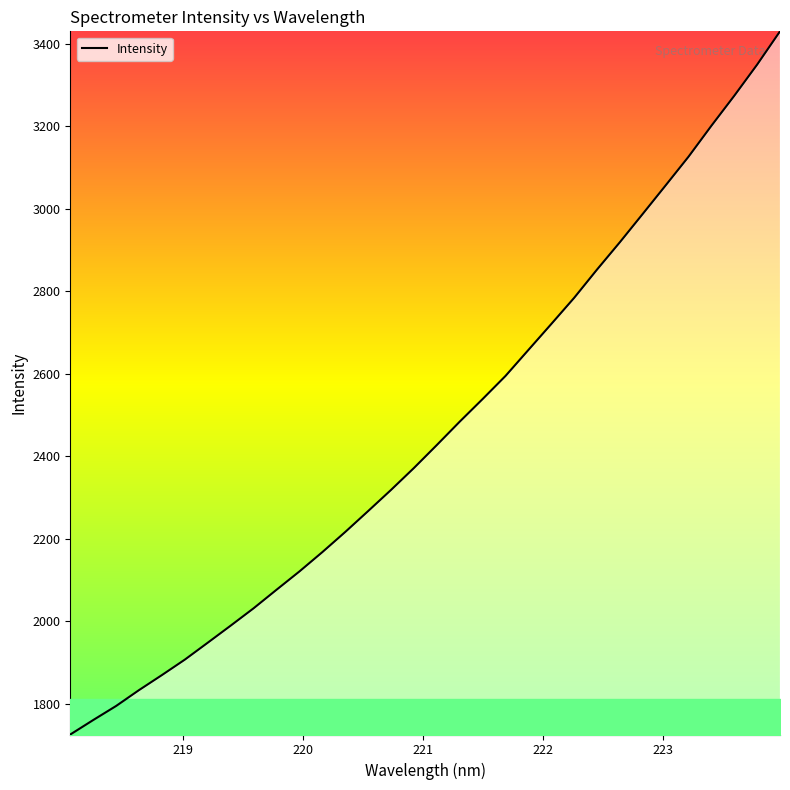

What is the greatest value displayed?

3429.6